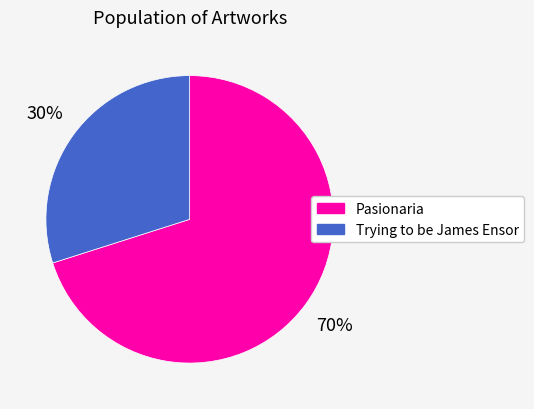

Is the sum of Trying to be James Ensor and Pasionaria greater than half?

Yes